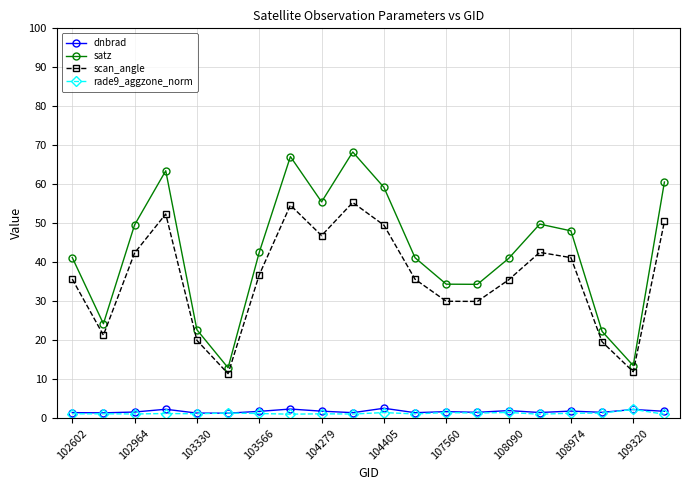

What is the value of the scan_angle point at the 8th from the left?

54.7